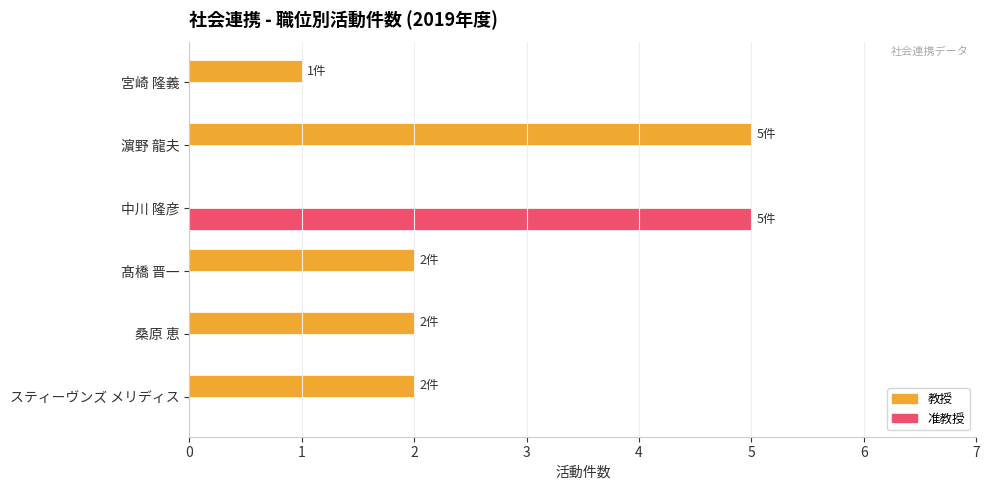

What is the sum of all 教授 values?

12